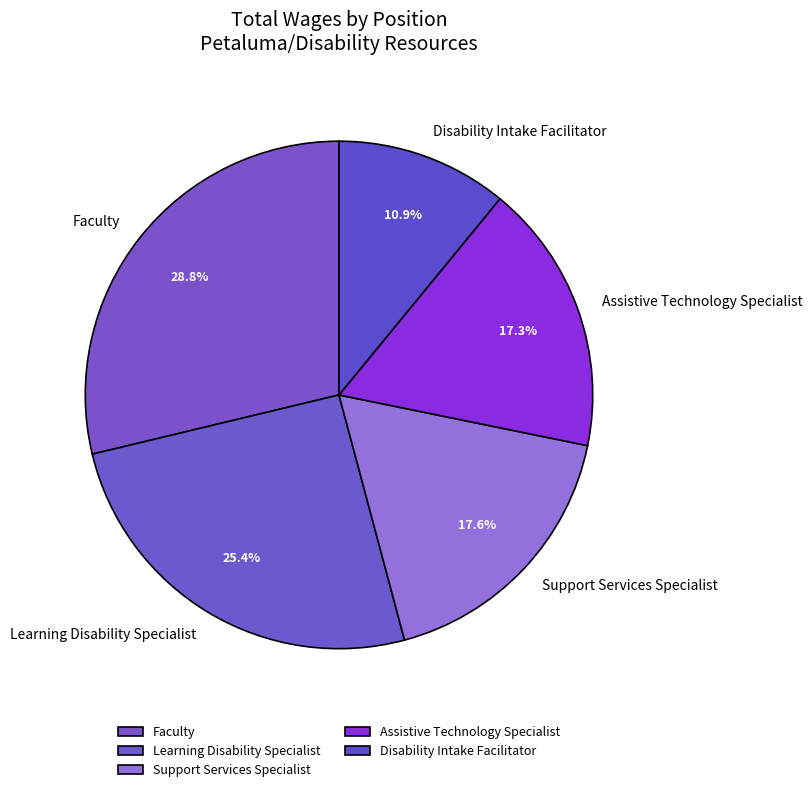

What percentage is the Disability Intake Facilitator slice, to the nearest percent?

11%